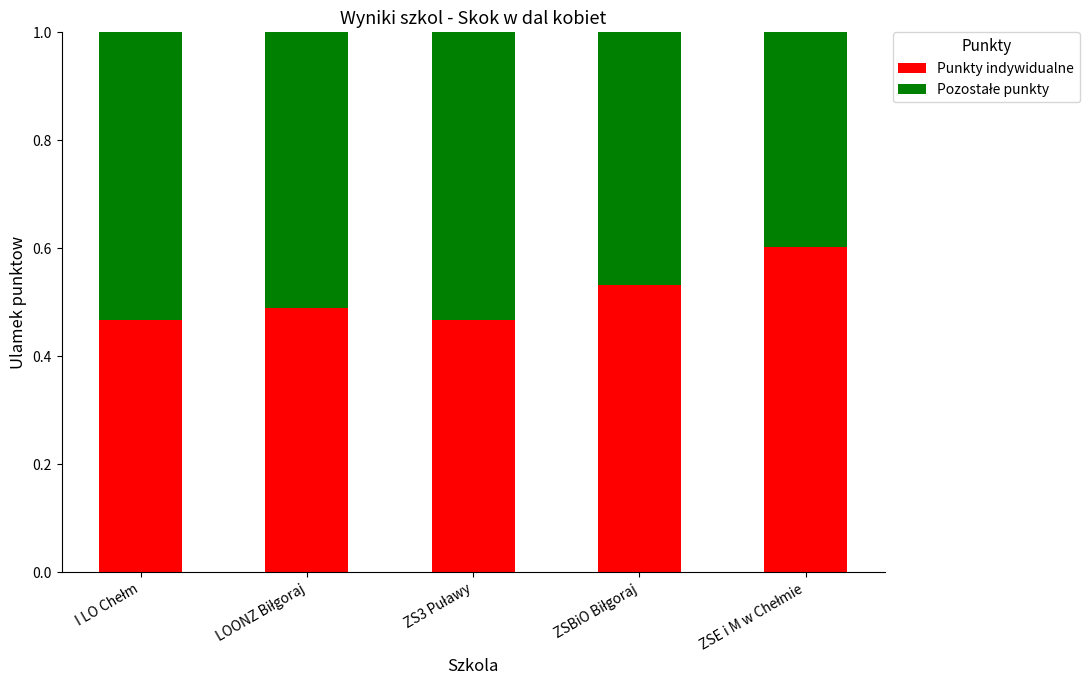

How many Punkty indywidualne values are between 0 and 1?

5